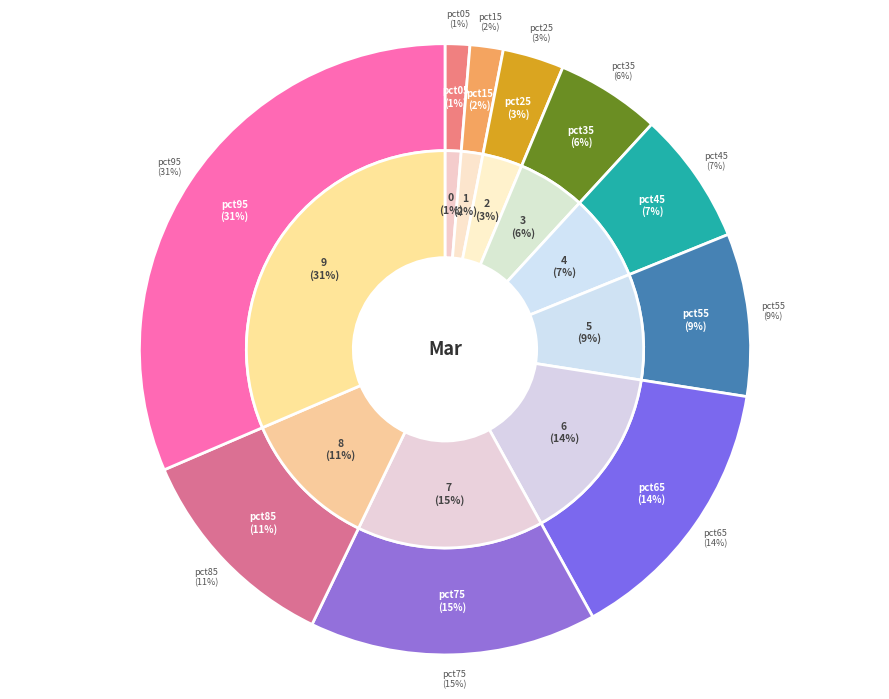

How many segments does this pie chart have?

10